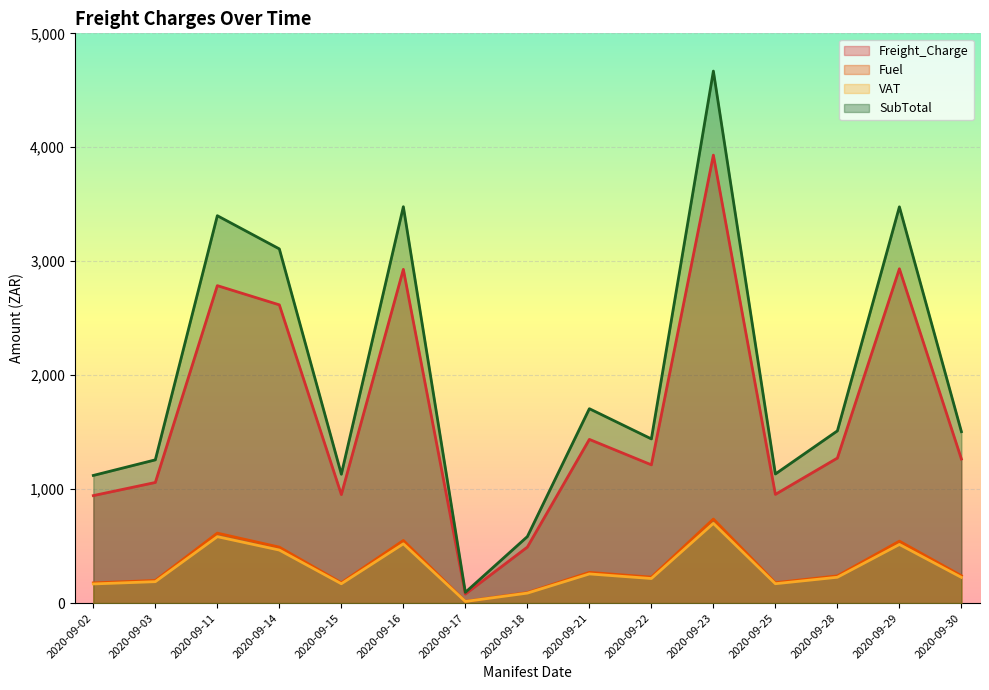

How many series are shown in this chart?

4